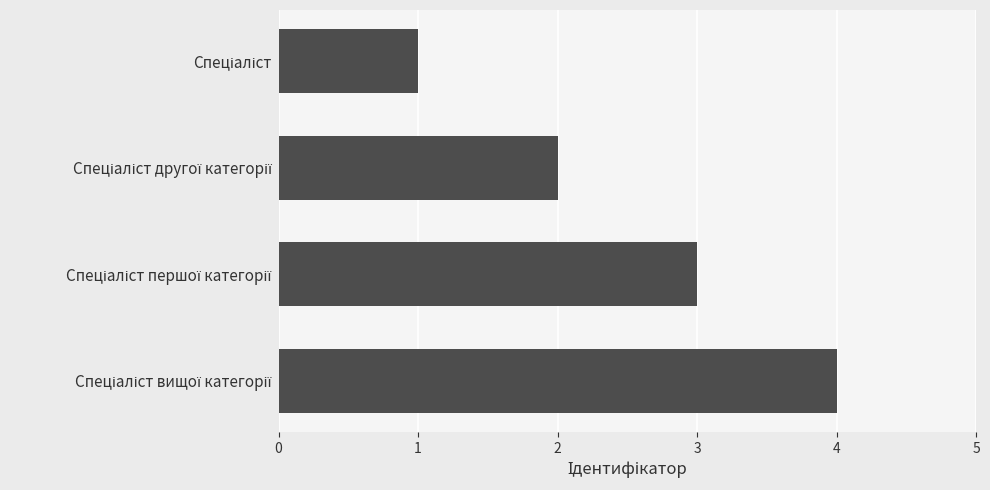

What is the maximum value shown in the chart?

4